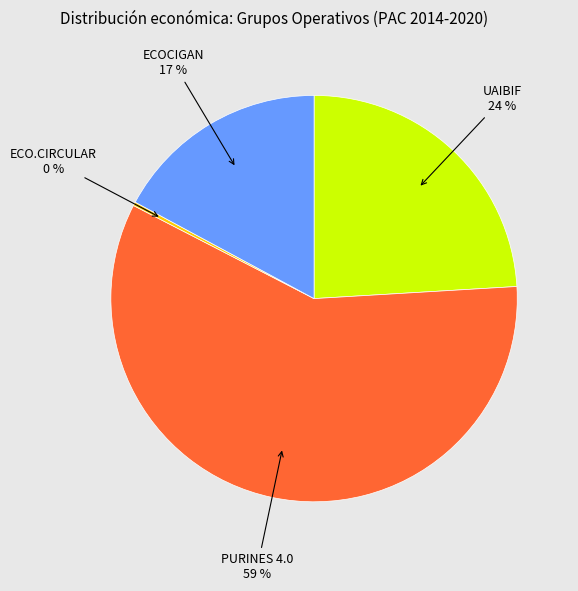

To the nearest percent, what is the combined percentage of PURINES 4.0 and UAIBIF?

83%